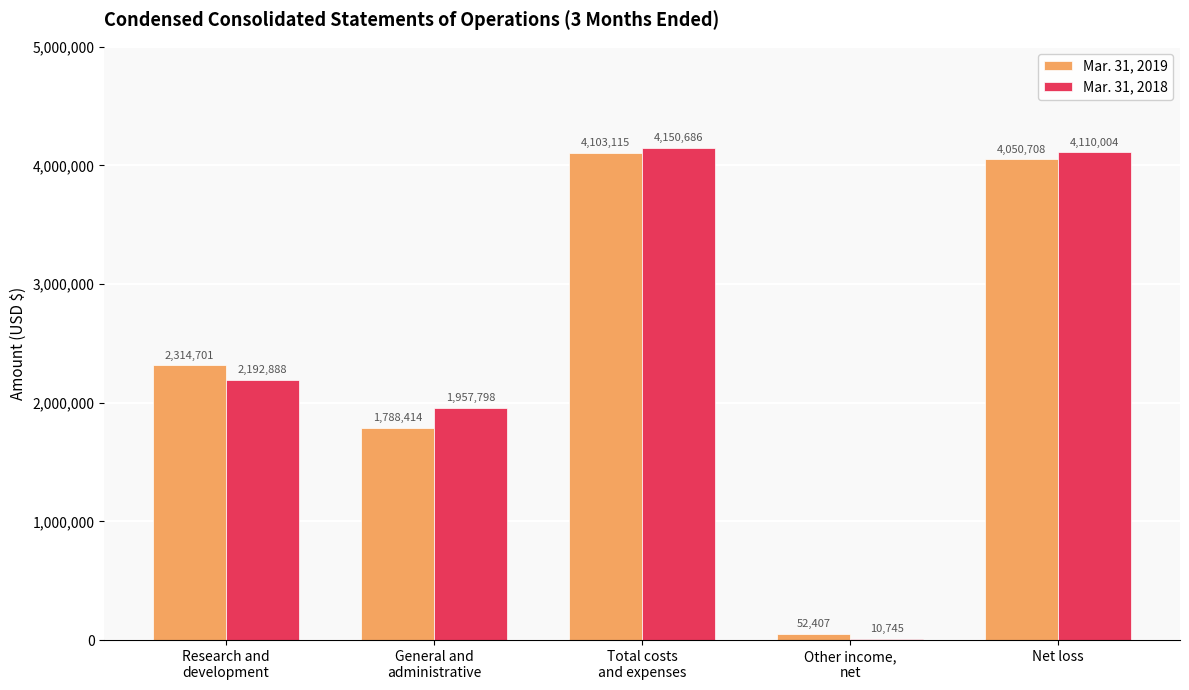

At which category is the sum across all series the highest?

Total costs
and expenses